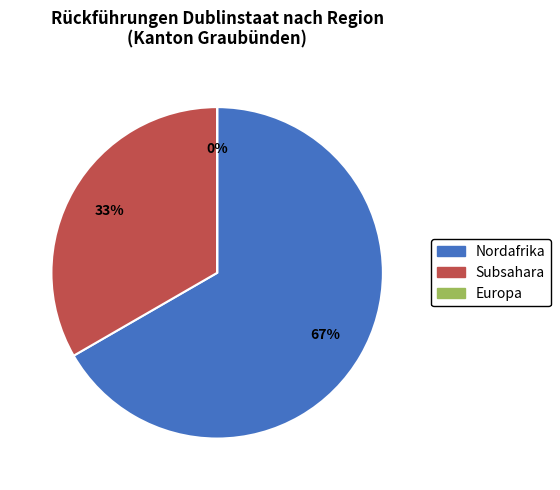

The Europa slice represents 8% of the pie. True or false?

False